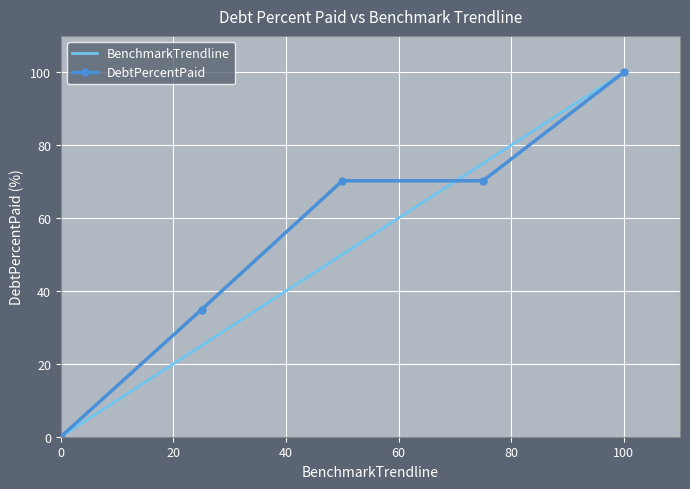

List the series in order of their overall mean, highest first.

DebtPercentPaid, BenchmarkTrendline